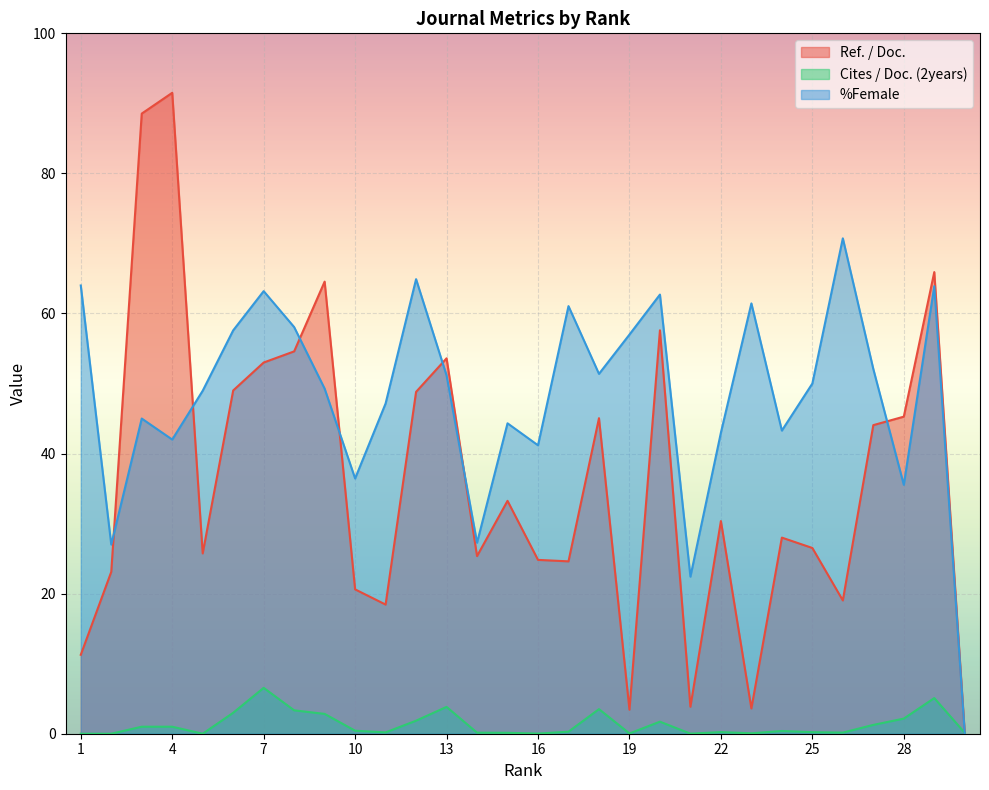

How many intersections are there between Cites / Doc. (2years) and Ref. / Doc.?

1